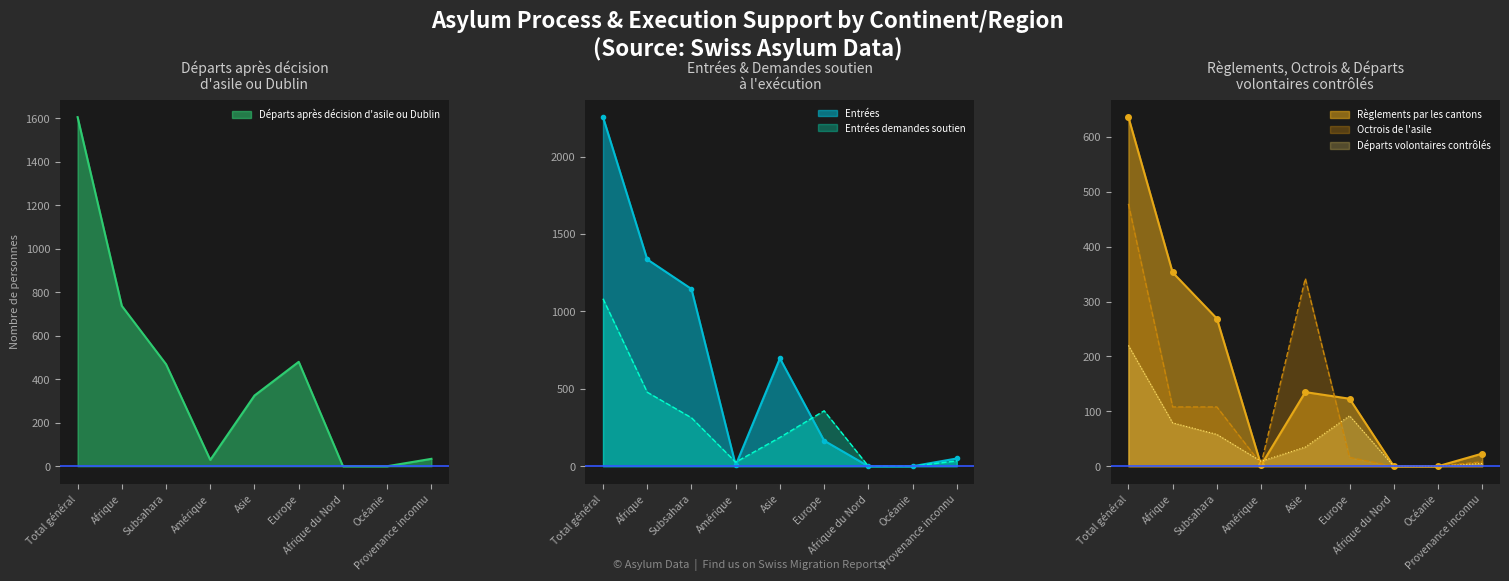

What is the maximum value shown in the chart?

2255